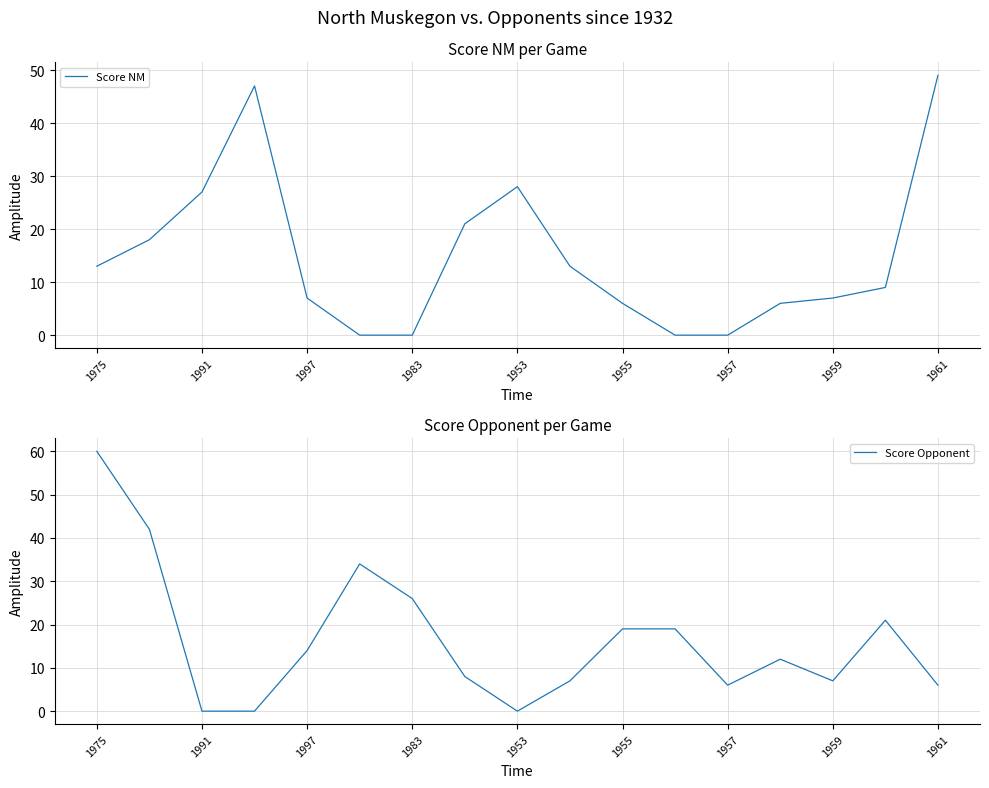

After their last crossing, which series has the higher values: Score Opponent or Score NM?

Score NM